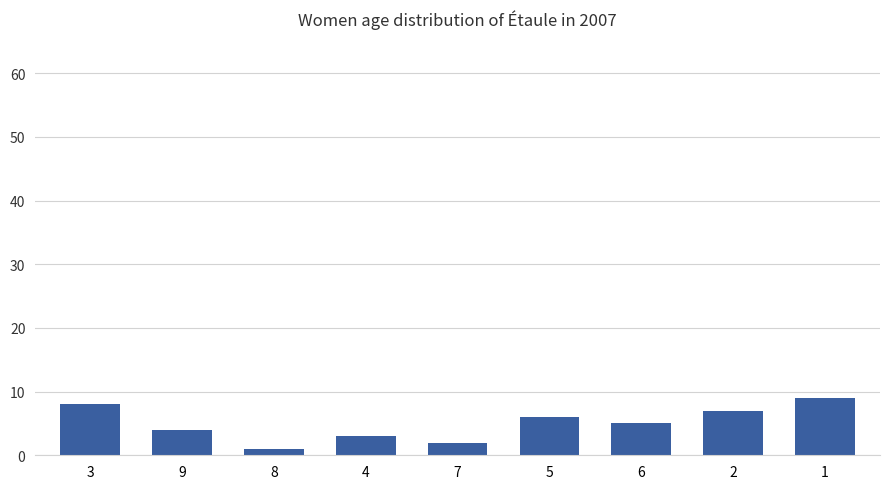

Reading left to right, list all the values displayed in this chart.

8	4	1	3	2	6	5	7	9